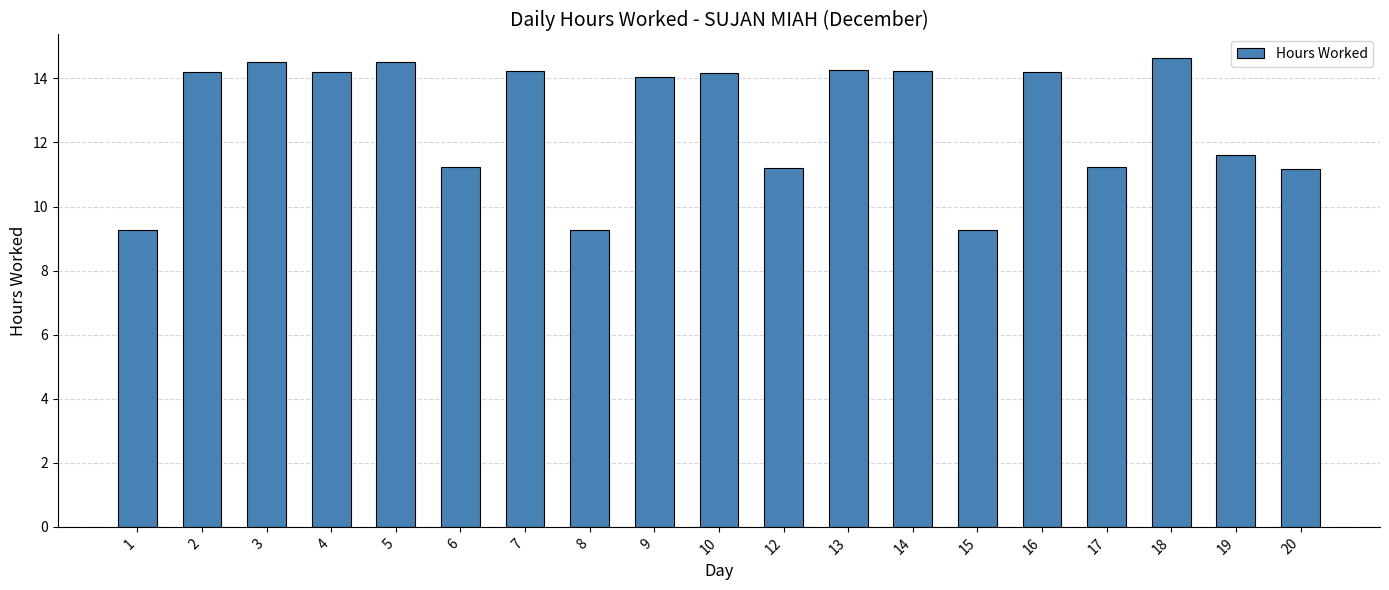

What is the value of the 16th bar from the left?

11.2